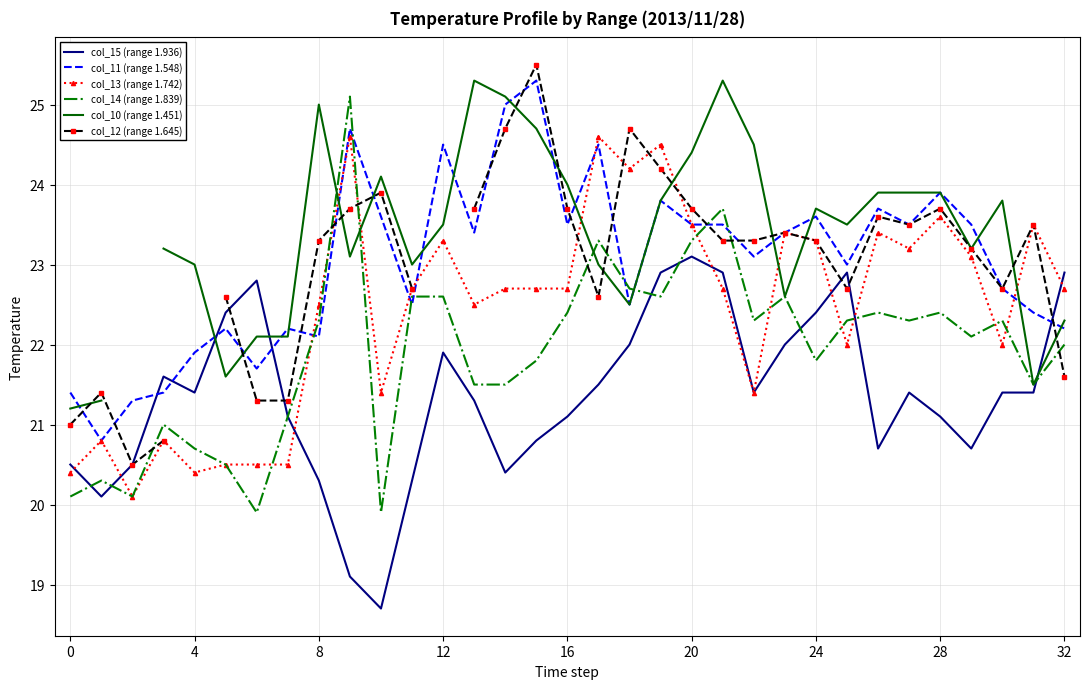

What is the value of the col_14 (range 1.839) point at the 16th from the left?

21.8